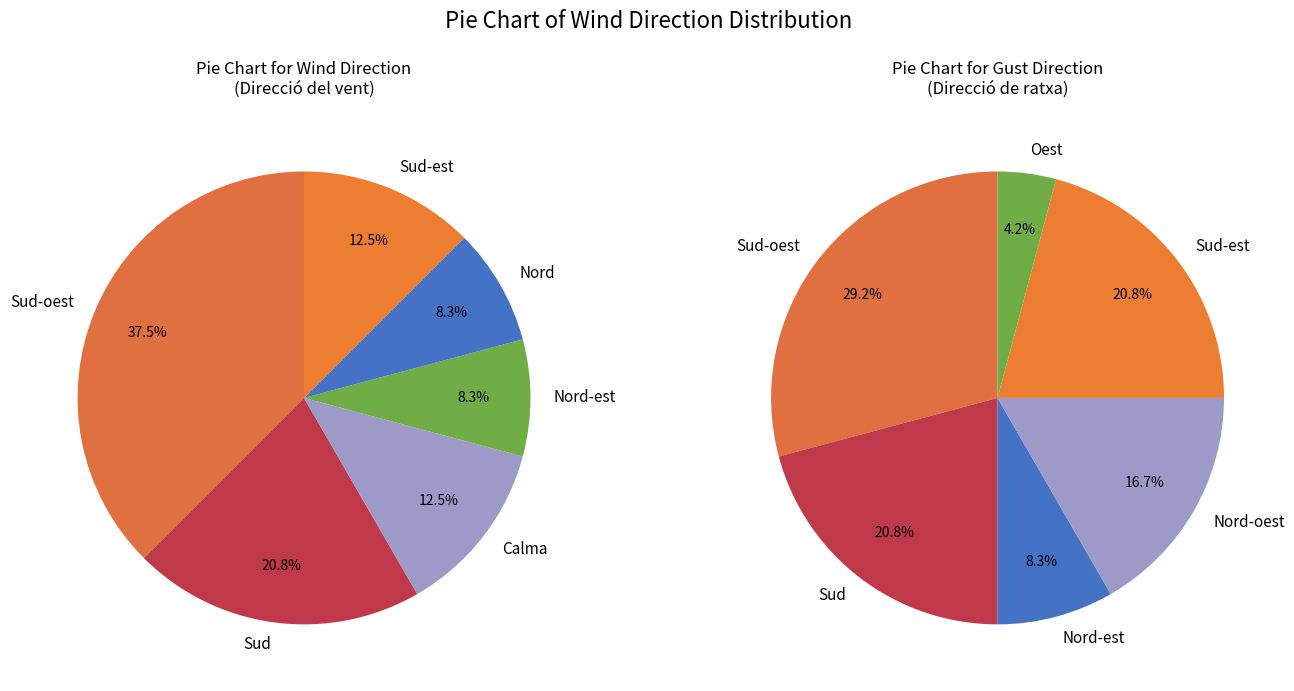

True or false: Sud-oest accounts for 48% of the total.

False